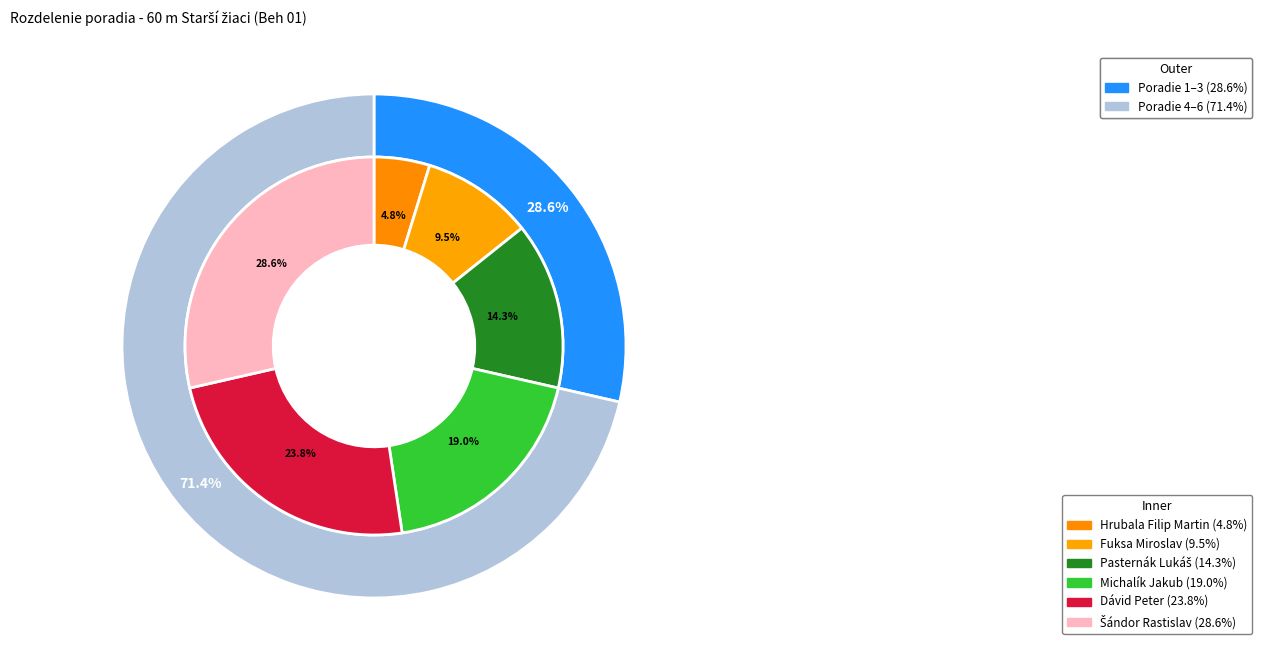

Which category has the biggest portion of the pie?

Šándor Rastislav